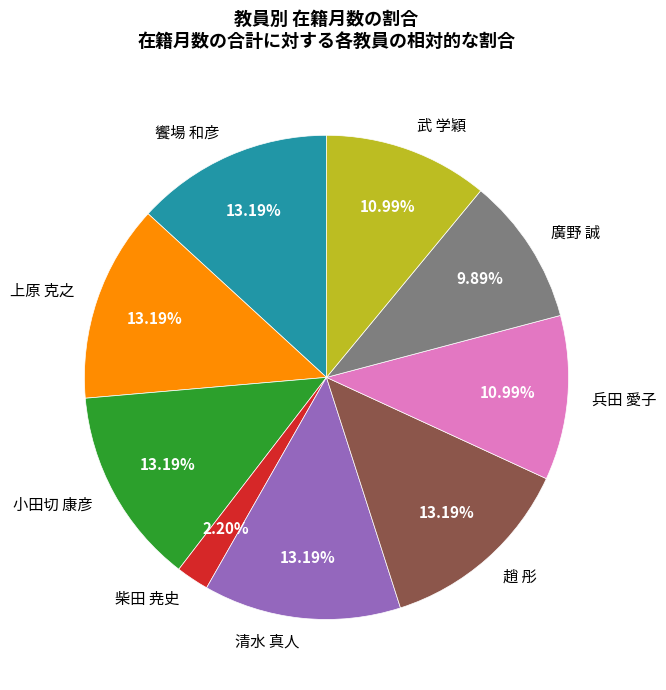

Which slice is the smallest?

柴田 尭史